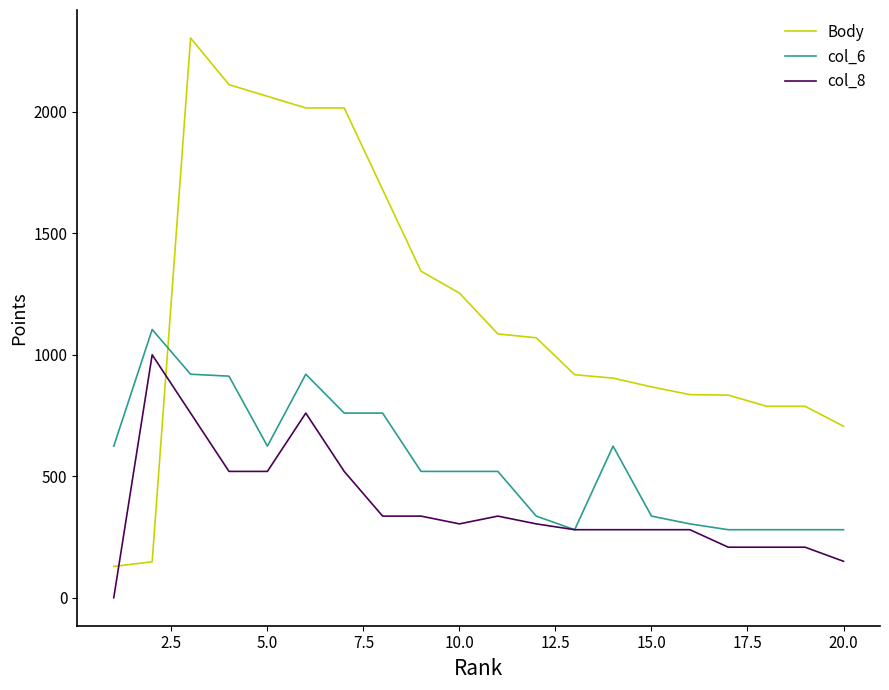

List the series in order of their overall mean, lowest first.

col_8, col_6, Body